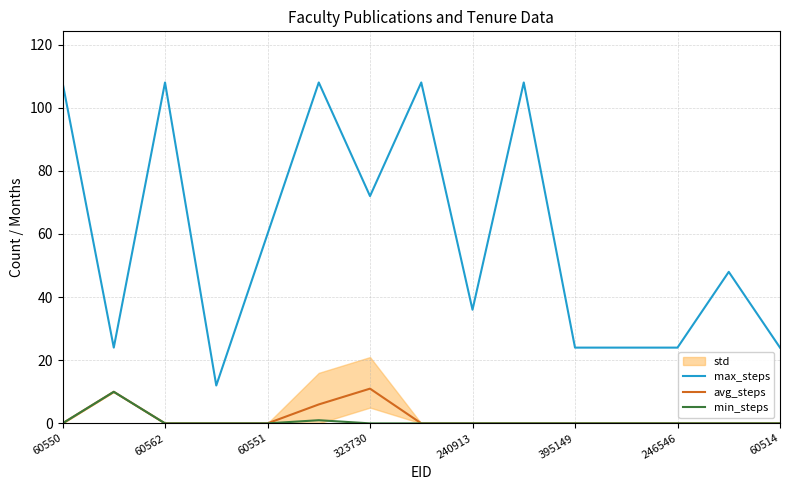

What is the total value across all series at 9?

108